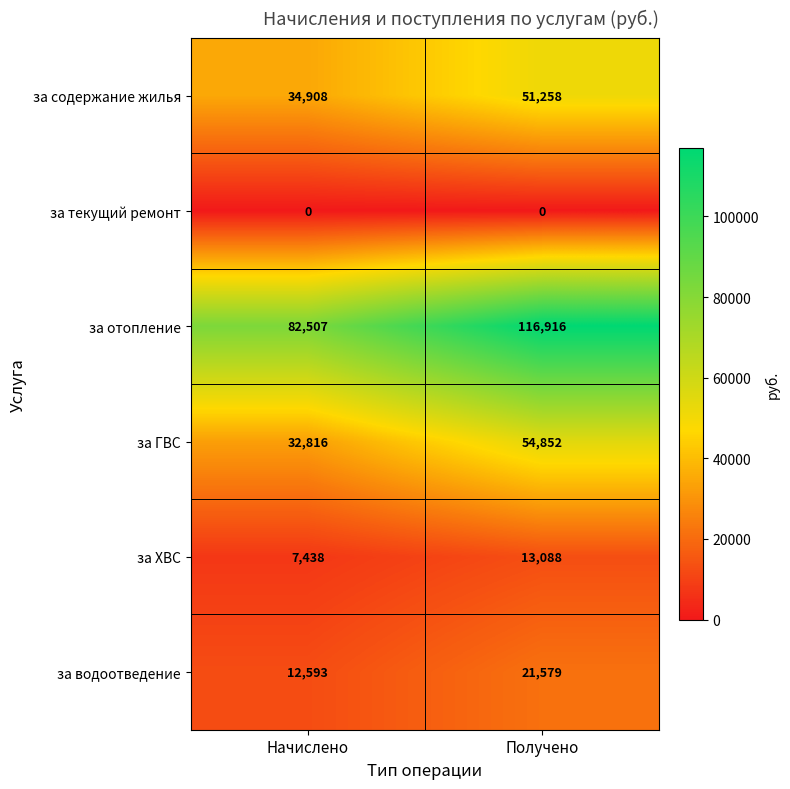

Which category has the highest value across all series?

Получено